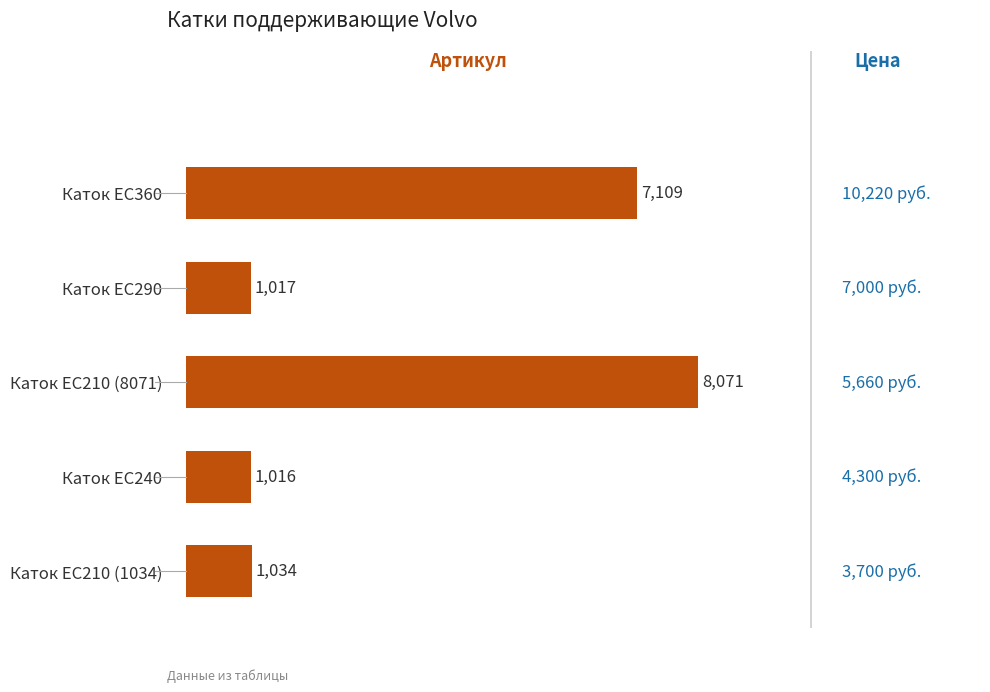

Is it true that the value at Каток EC210 (8071) is 13808?

False